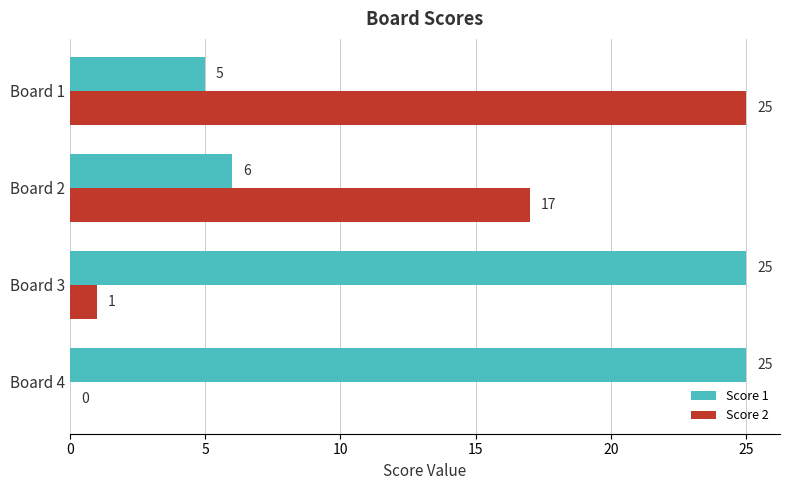

The Score 2 series shows 35 at Board 1. True or false?

False